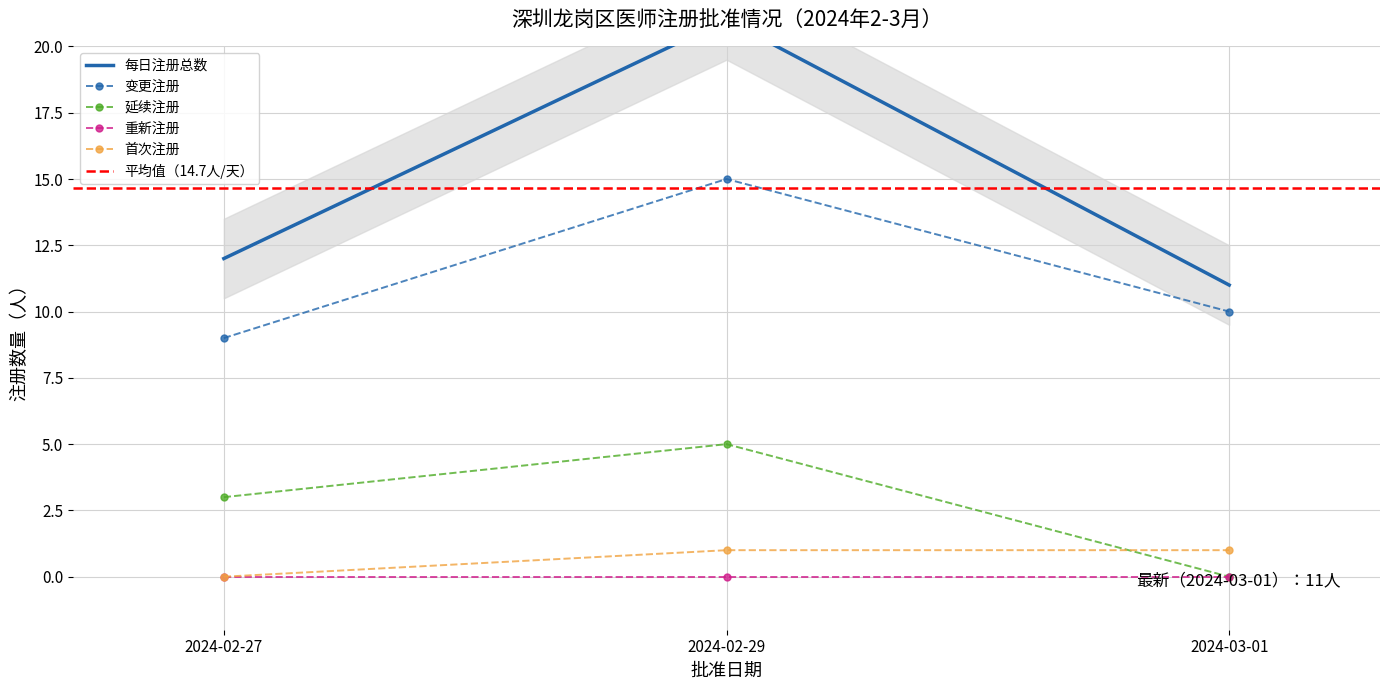

What is the value of the 首次注册 point at the 2nd from the left?

1